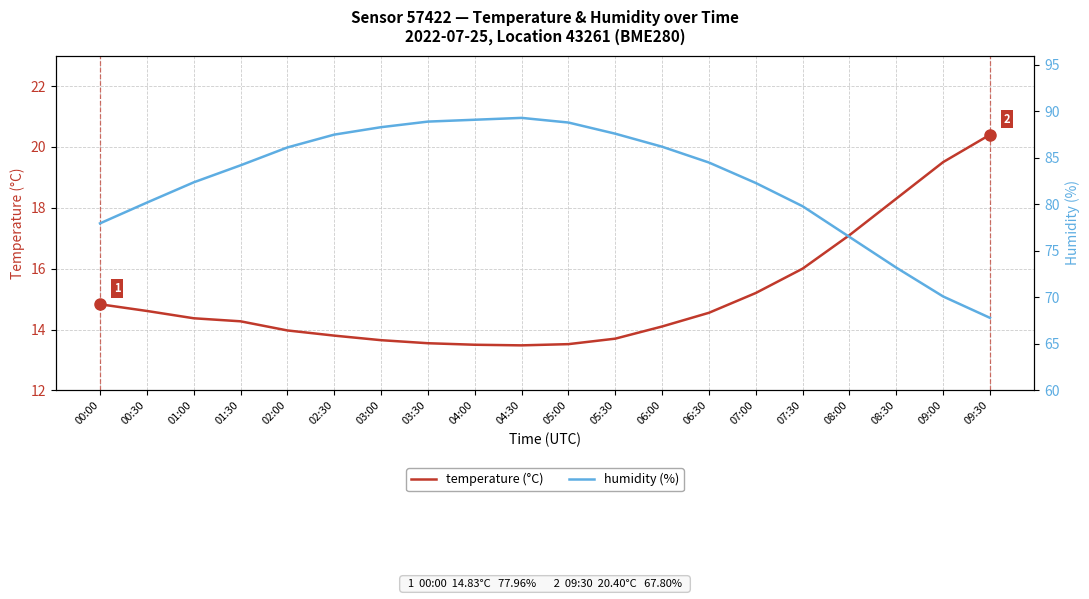

Where is the first local minimum for temperature (°C)?

04:30